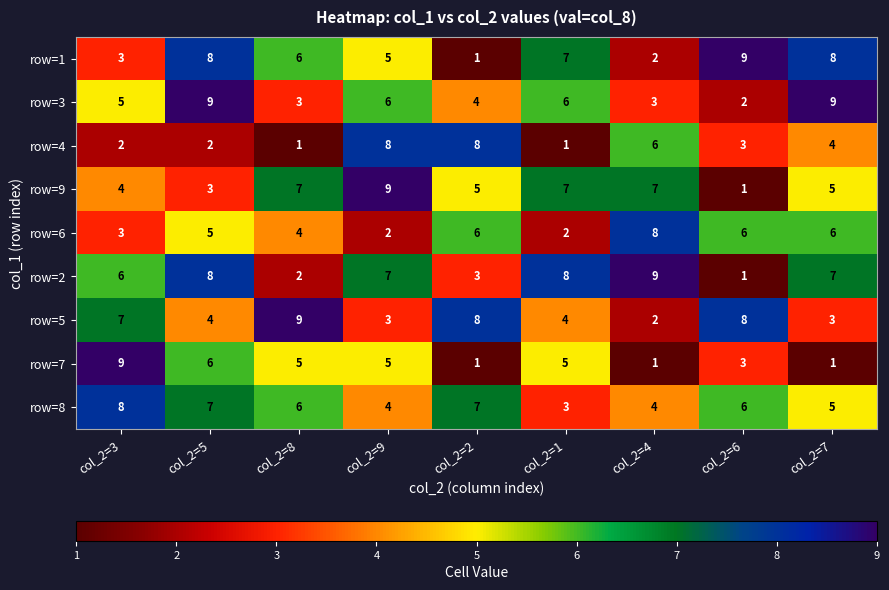

True or false: row=3 has a value of 6 at col_2=7.

False